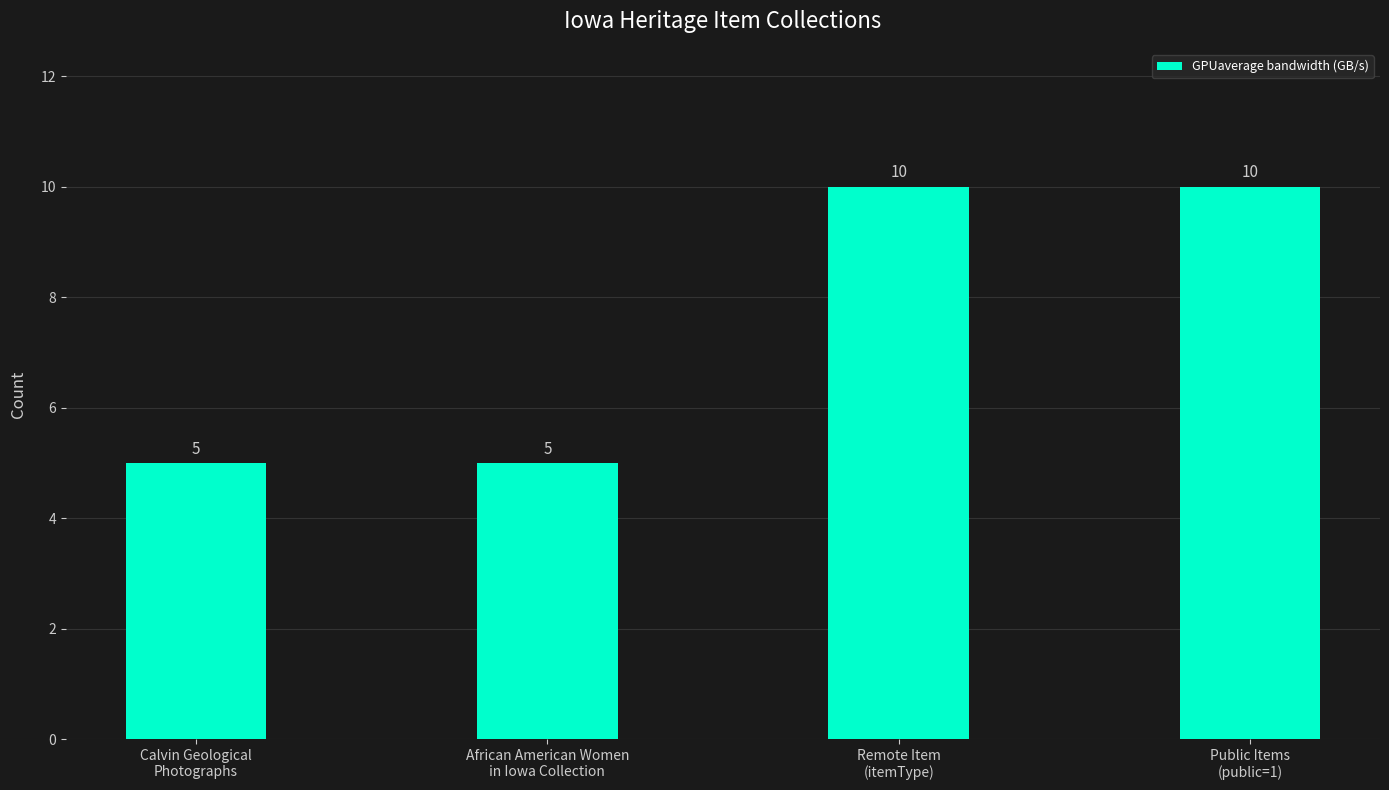

The value at African American Women
in Iowa Collection is 8. True or false?

False